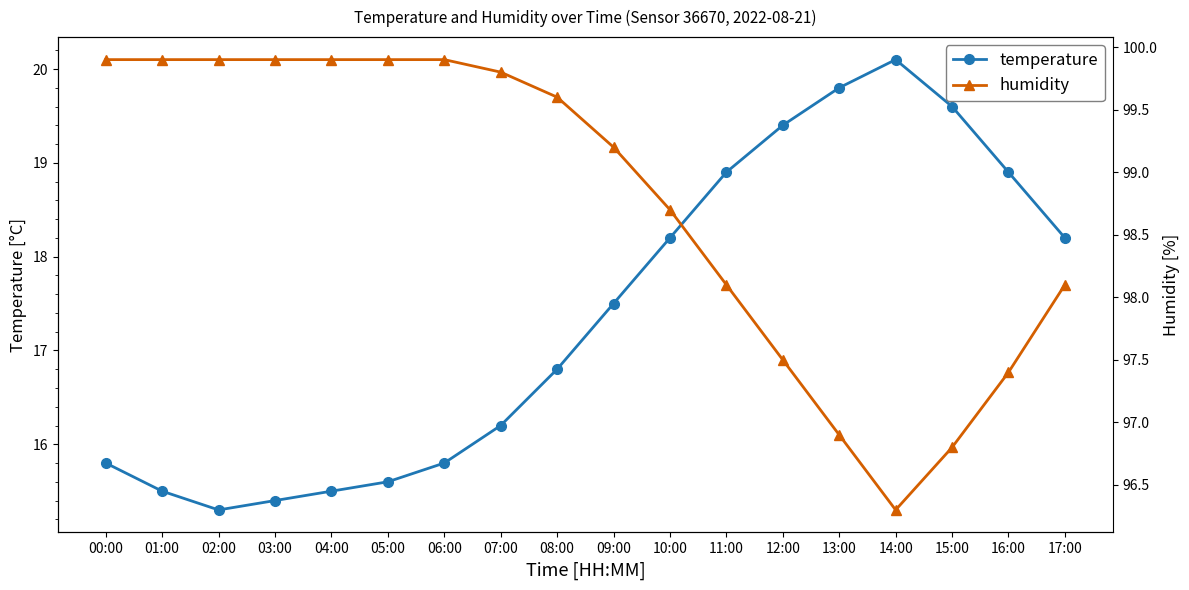

Rank the series at 12:00 from highest to lowest value.

humidity, temperature